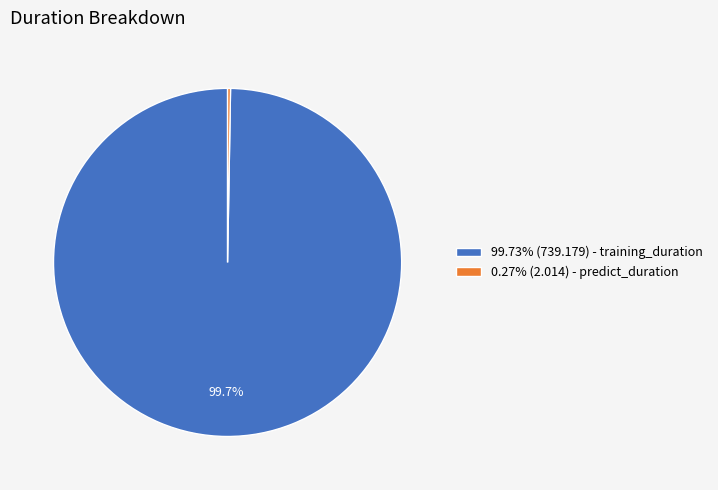

What portion of the pie excludes 99.73% (739.179) - training_duration?

0.3%